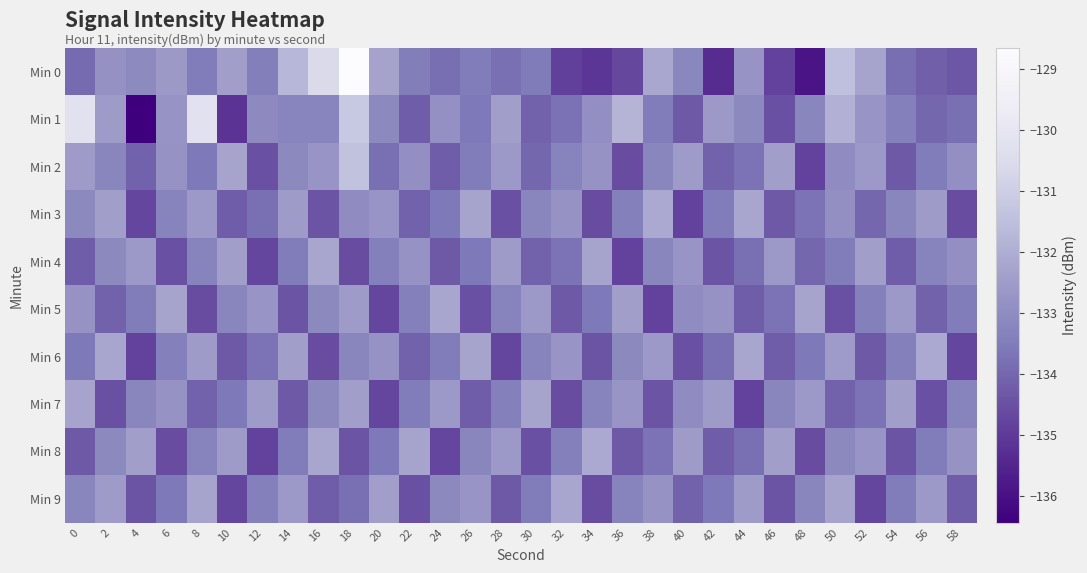

Which series has the largest range (max minus min)?

Min 0